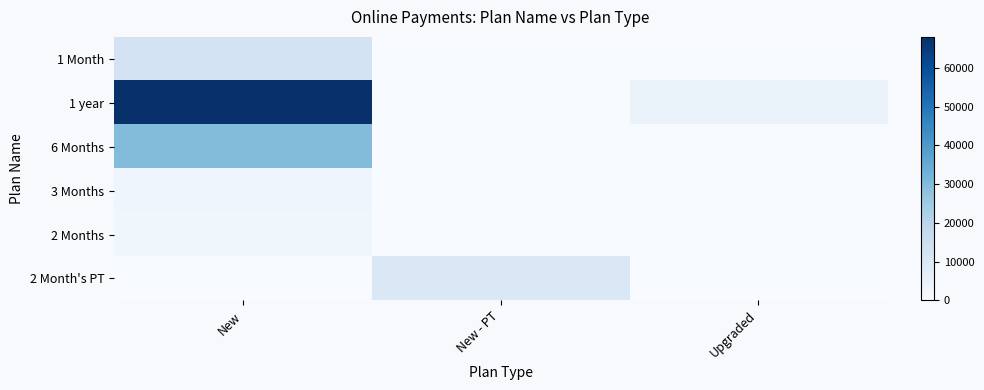

At how many categories does at least one series exceed 29827?

1